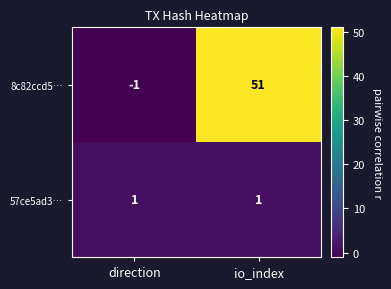

What is the difference between the maximum and minimum values in the 8c82ccd5… series?

52